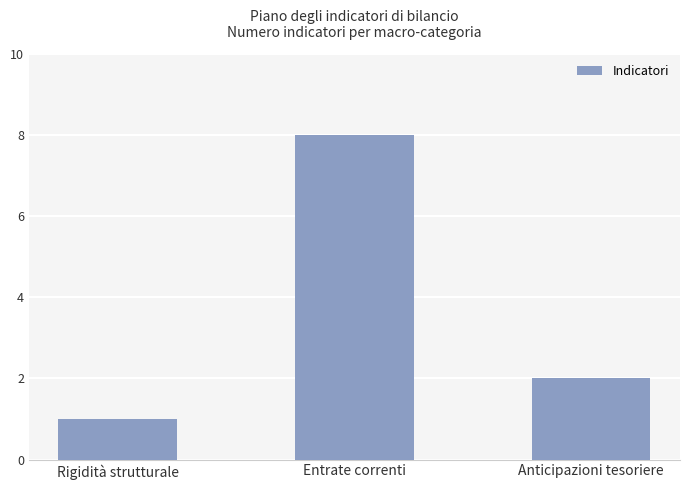

What is the difference between the maximum and minimum values?

7